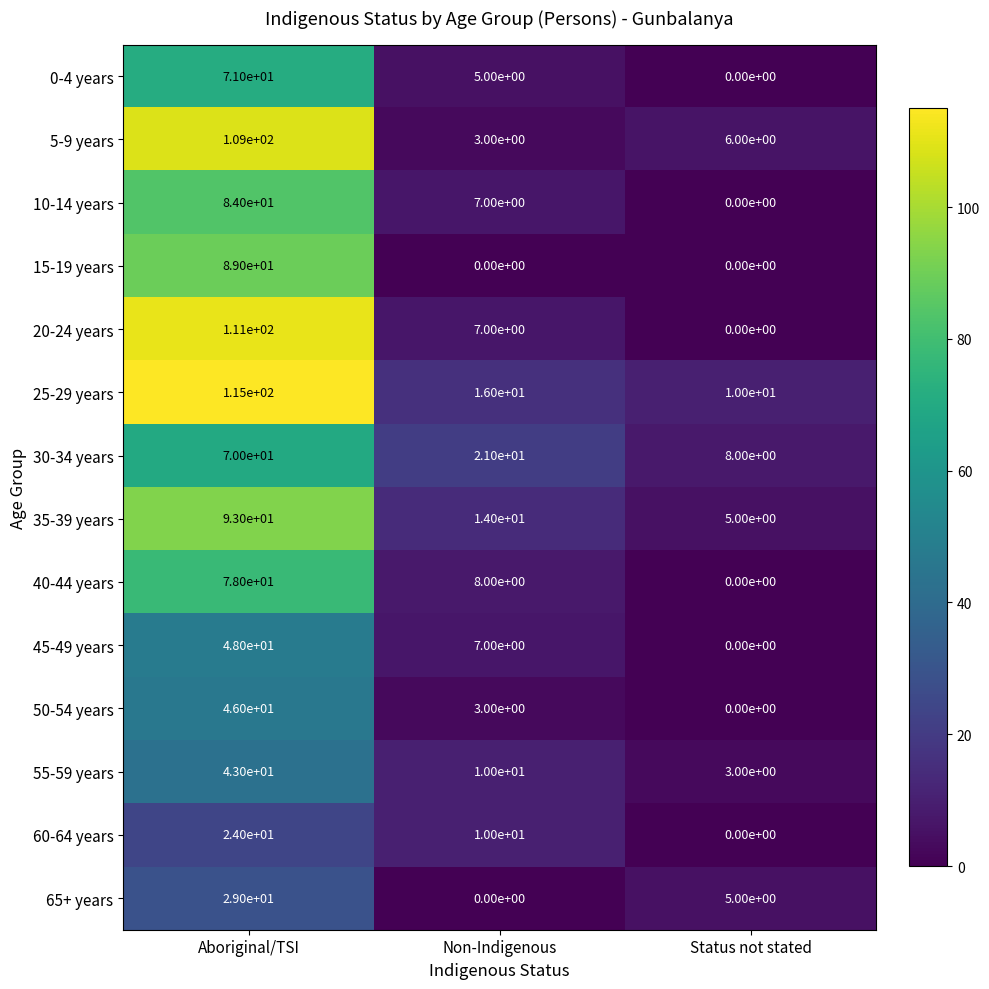

The 35-39 years series shows 5 at Status not stated. True or false?

True